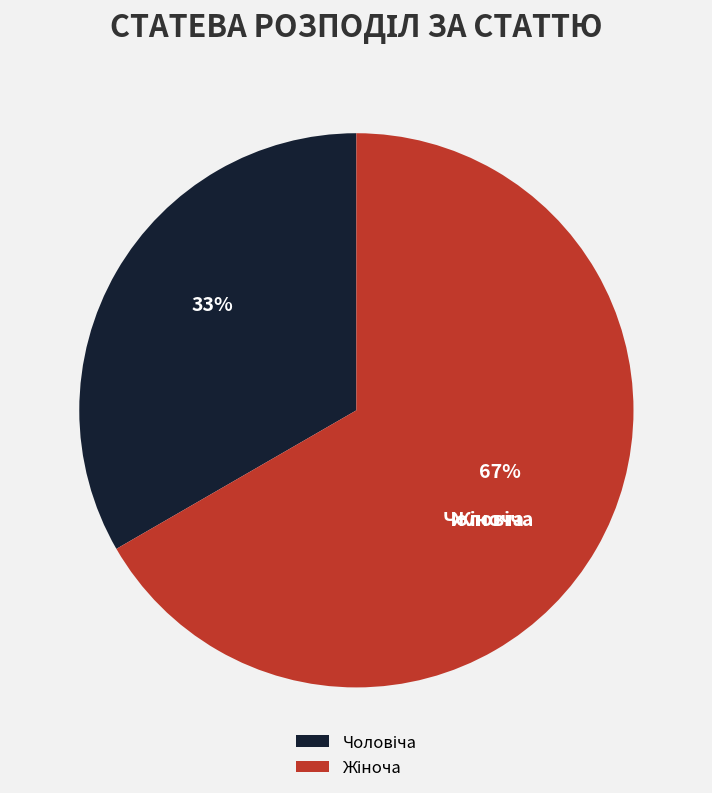

To the nearest percent, what portion does Жіноча represent?

67%